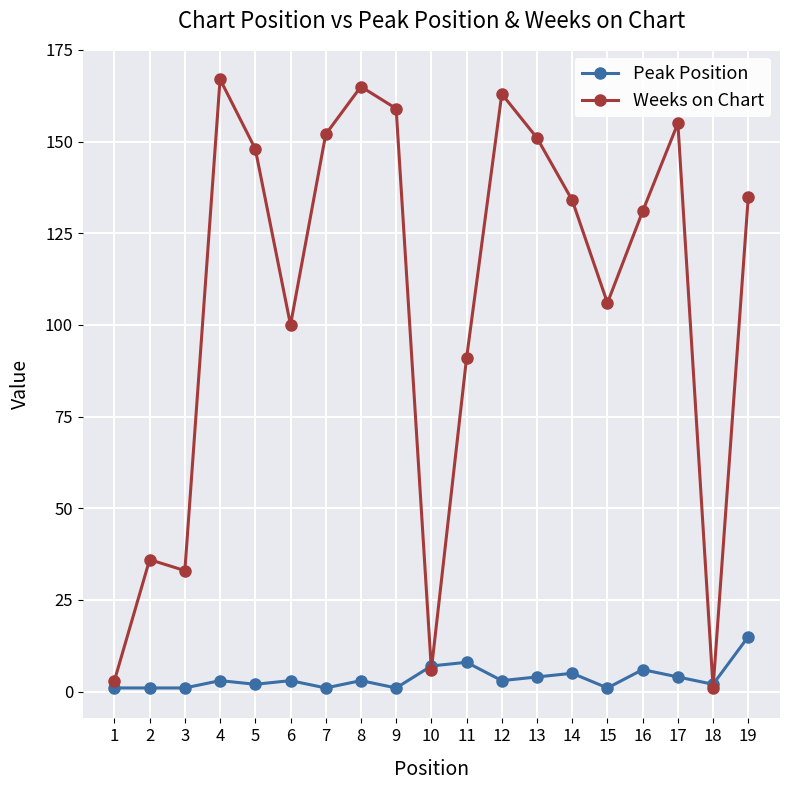

True or false: Peak Position has a value of 3 at 8.

True